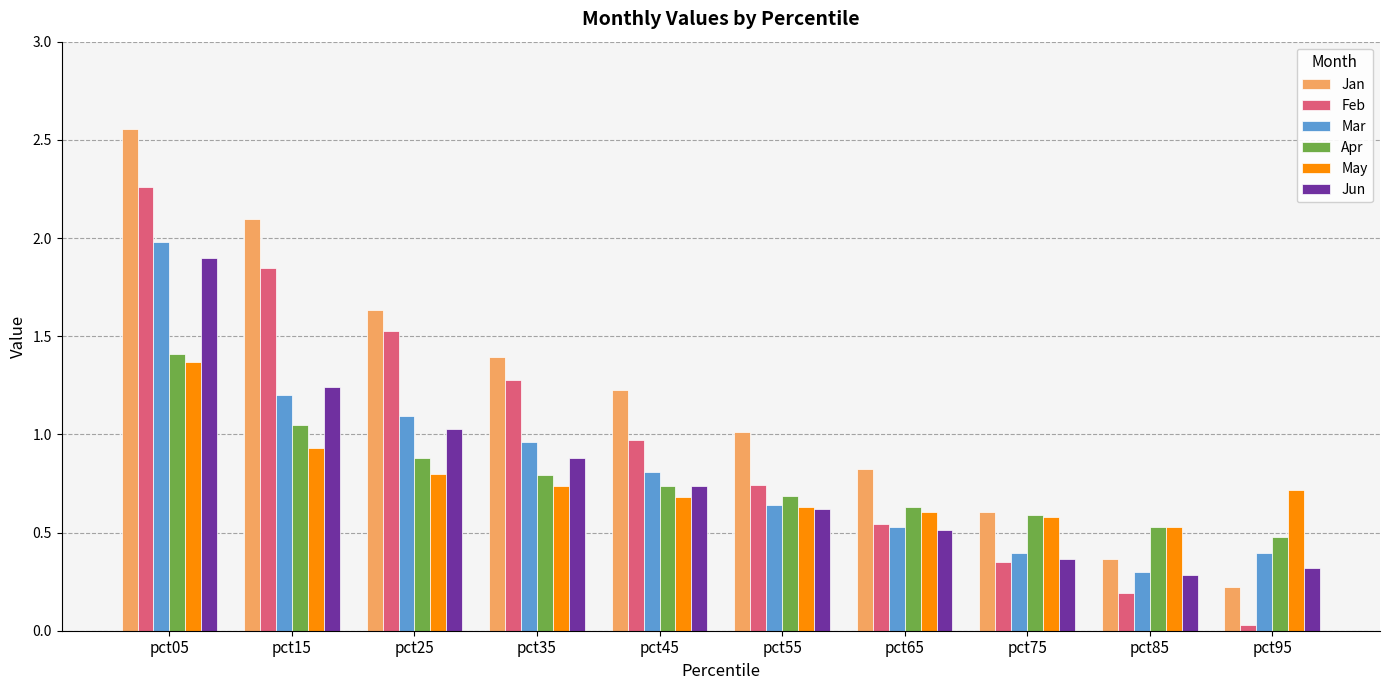

Which series has the largest range (max minus min)?

Jan